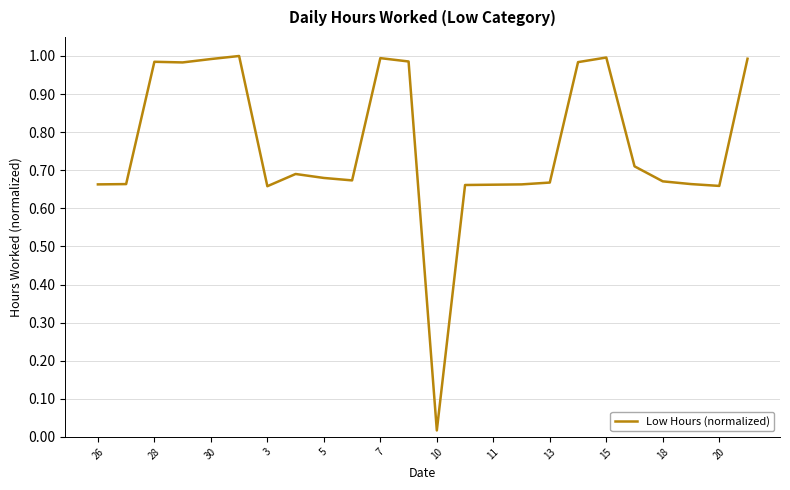

What is the sum of all values?

18.3